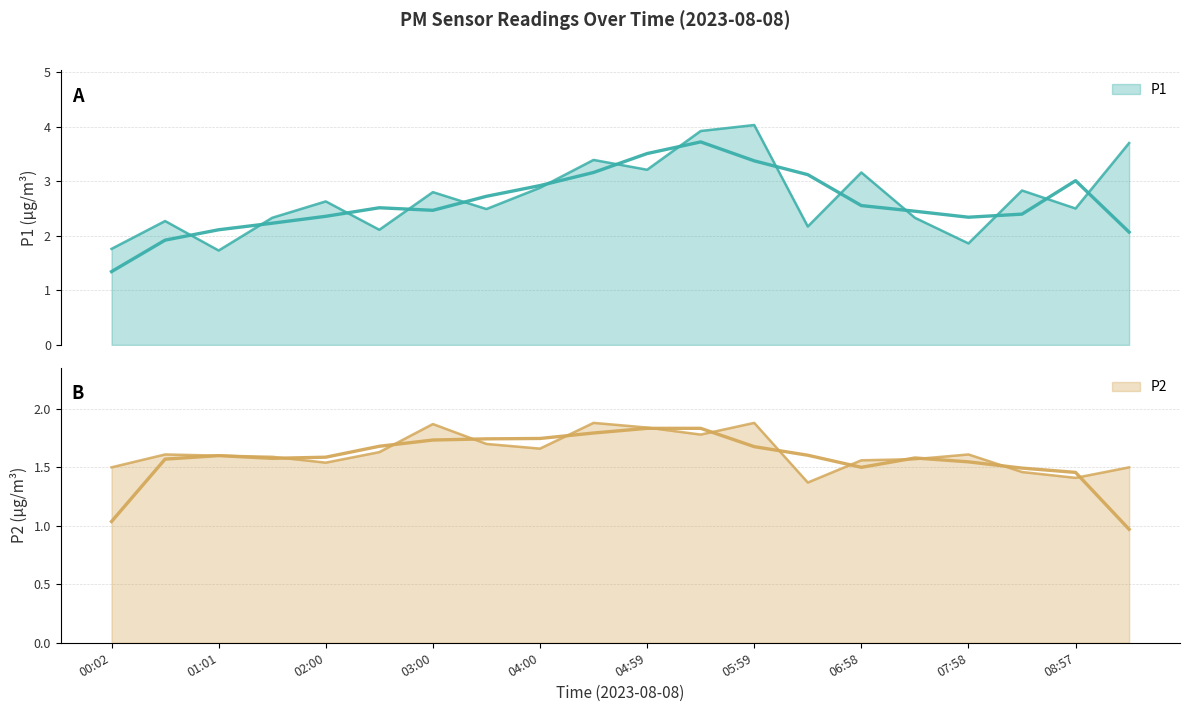

Where is P1 nearest to the value 2?

02:30